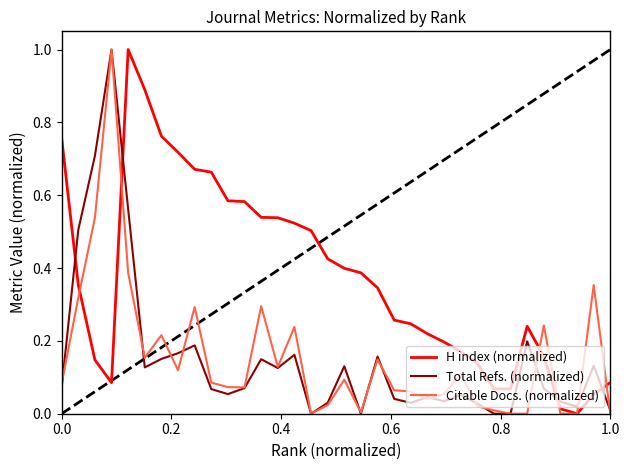

What is the highest value of the Total Refs. (normalized) series?

1.0